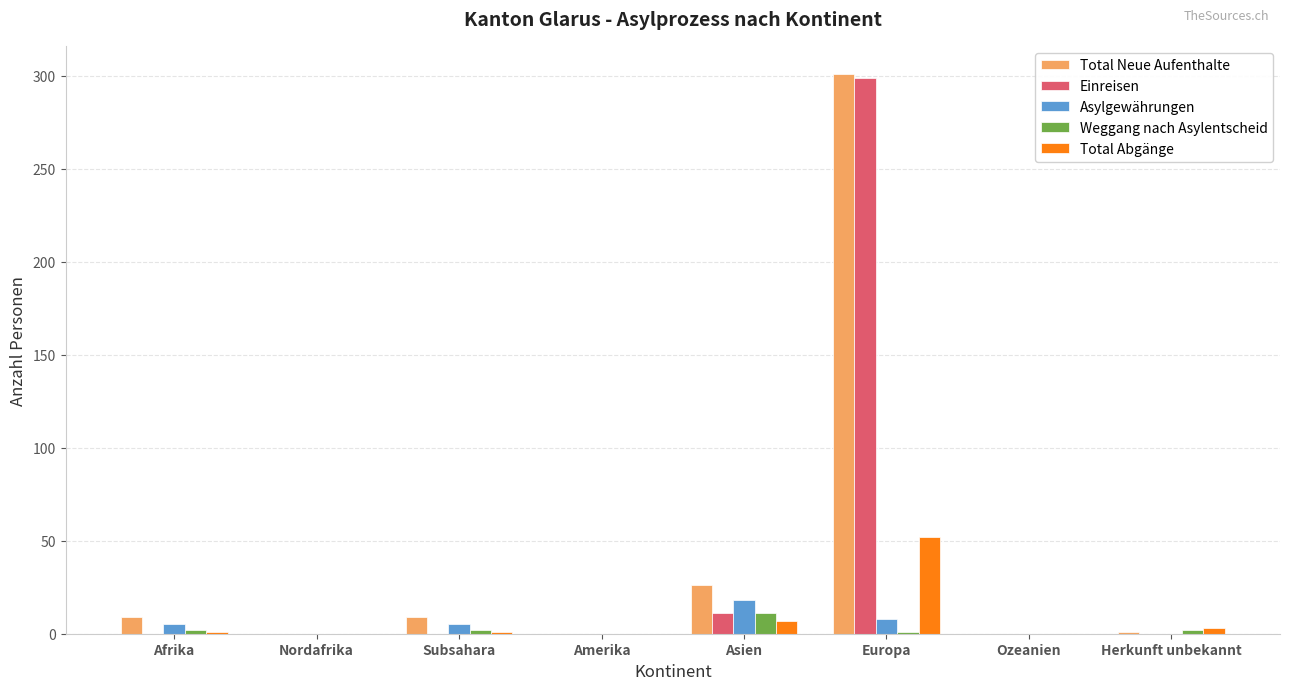

What are all the series names shown in the legend?

Total Neue Aufenthalte, Einreisen, Asylgewährungen, Weggang nach Asylentscheid, Total Abgänge